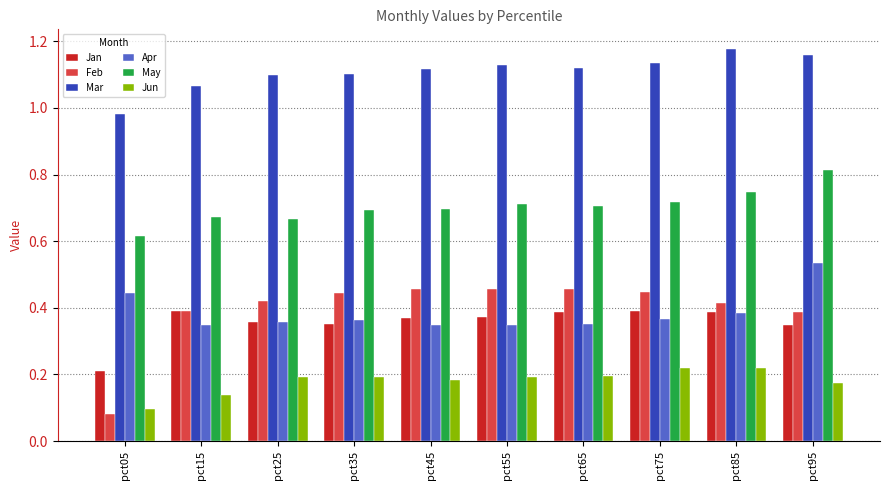

Which series changed the most between pct35 and pct95?

Apr